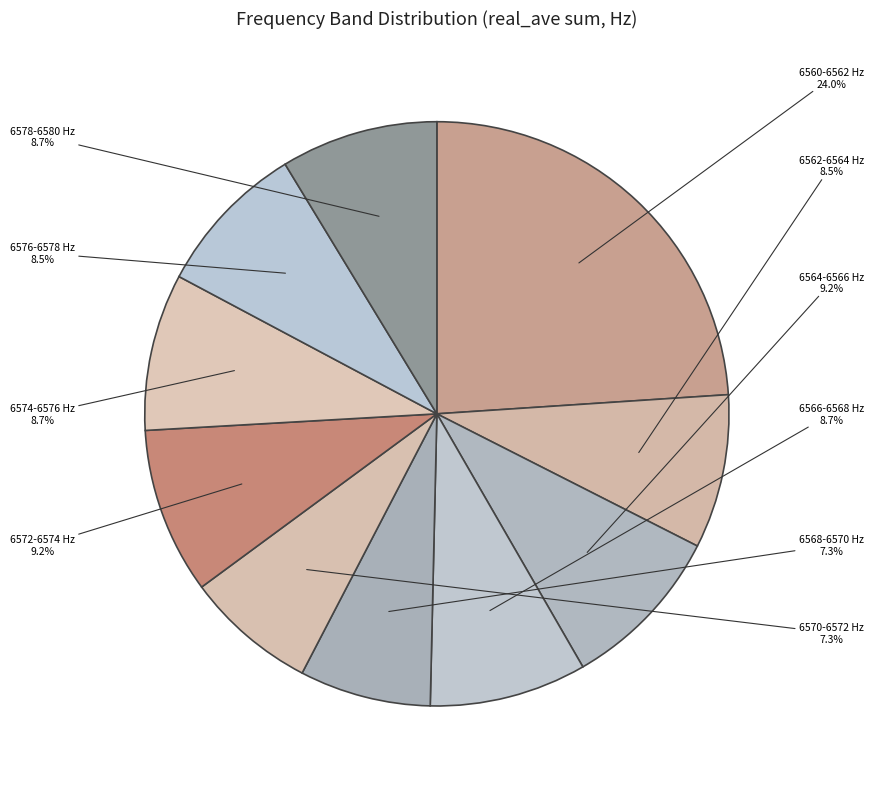

What is the largest slice in the pie chart?

6560-6562 Hz